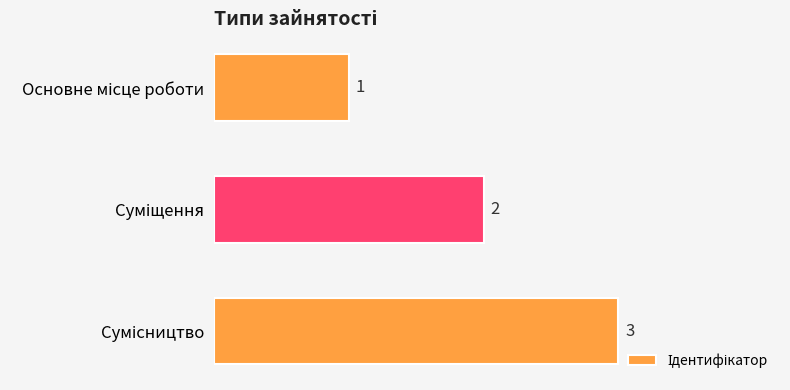

How many data points are less than 2?

1